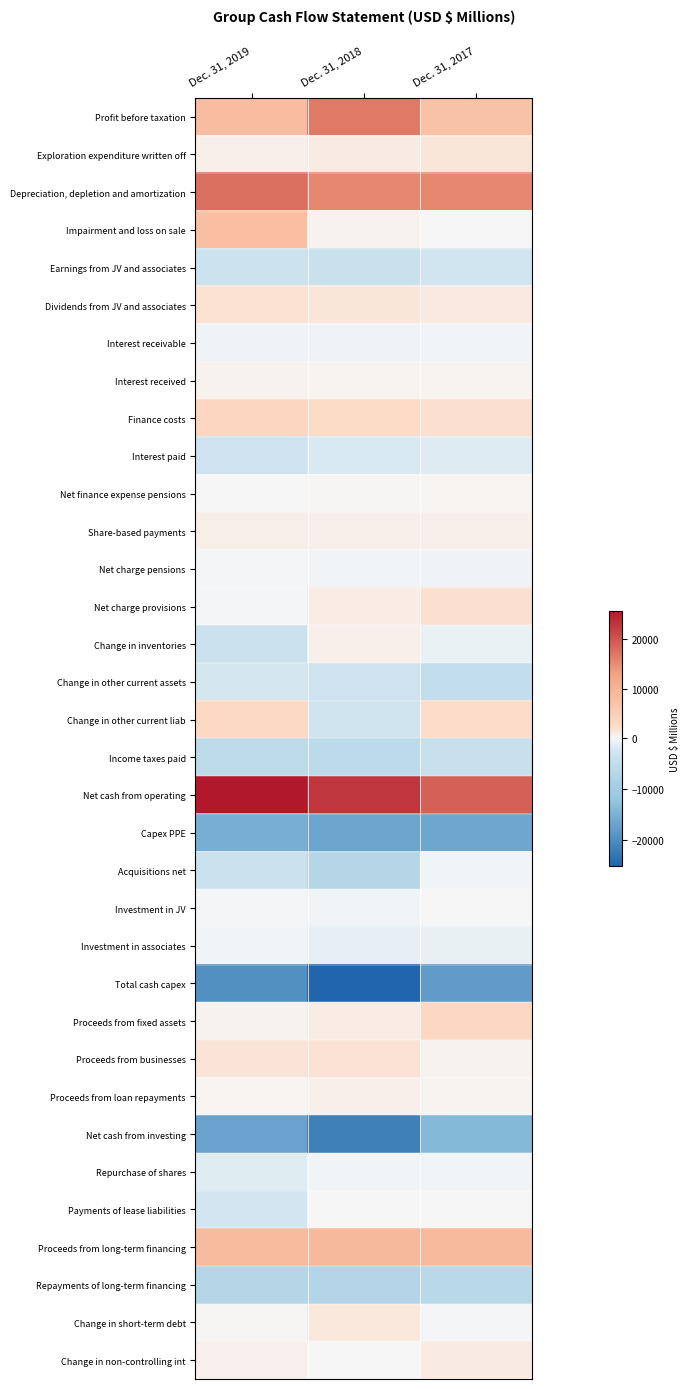

What is the spread (max minus min) of values at Dec. 31, 2019?

45191